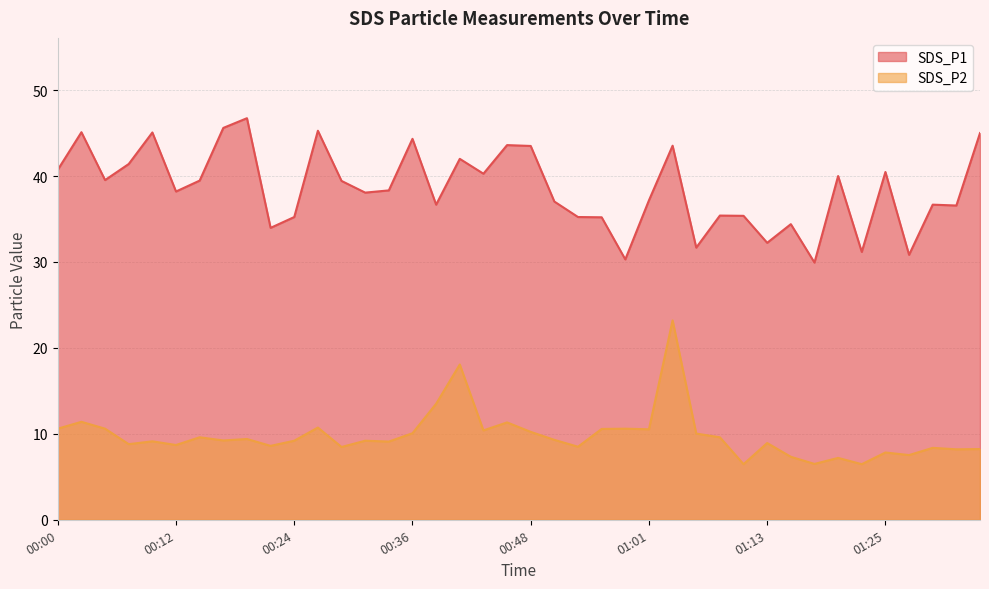

Between 00:39 and 01:22, which series saw the biggest shift?

SDS_P2